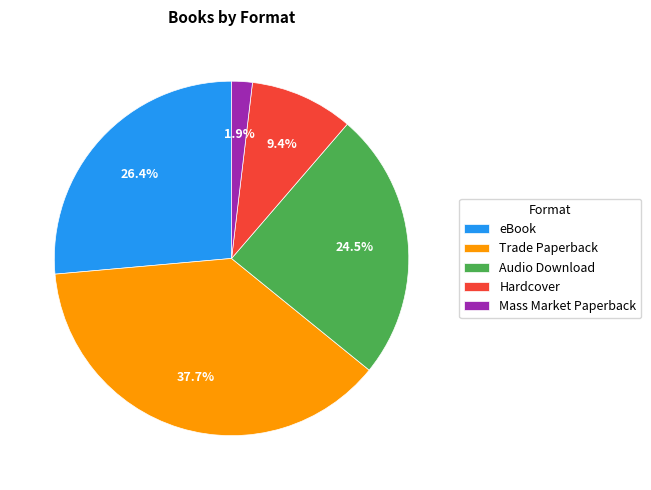

To the nearest percent, what percentage of the pie is Mass Market Paperback?

2%